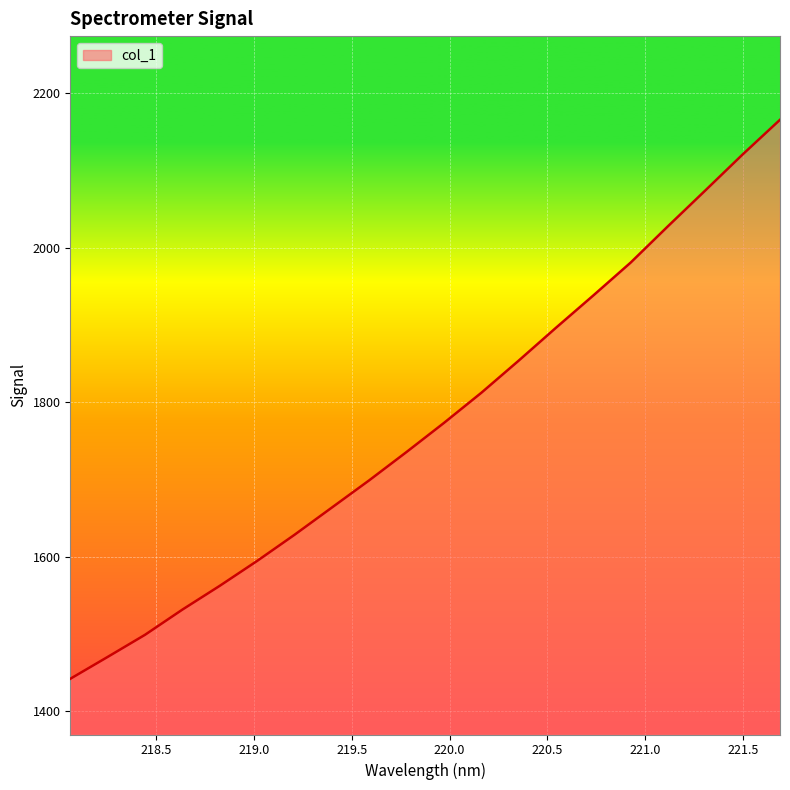

How many lines are shown in the chart?

1